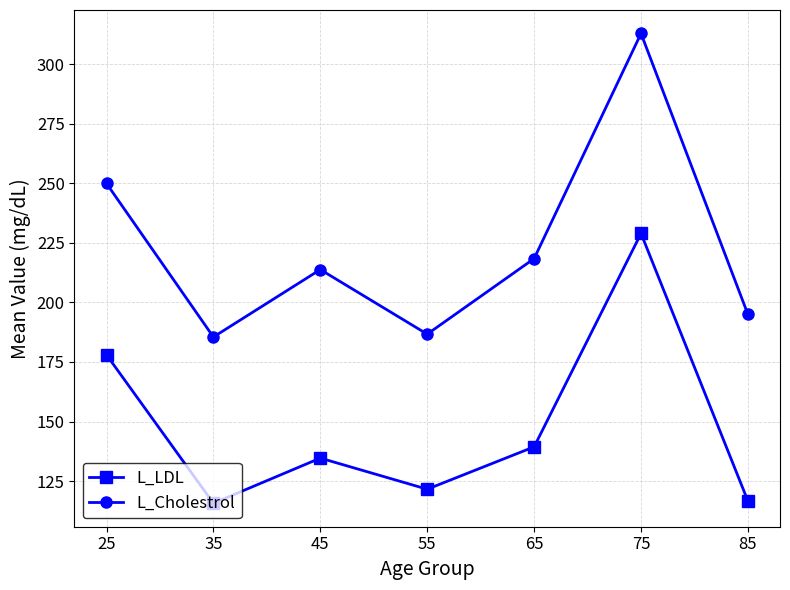

True or false: L_Cholestrol and L_LDL cross at least once.

False